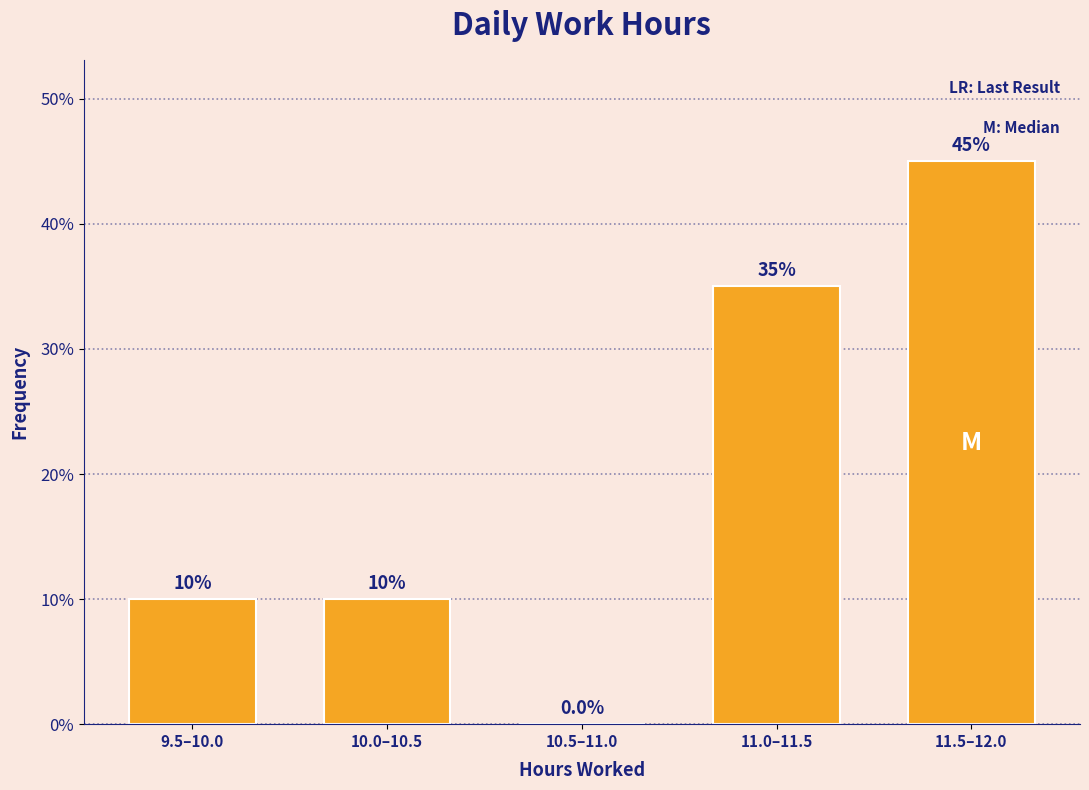

Reading left to right, transcribe all the data shown in this chart.

9.5–10.0=10	10.0–10.5=10	10.5–11.0=0	11.0–11.5=35	11.5–12.0=45